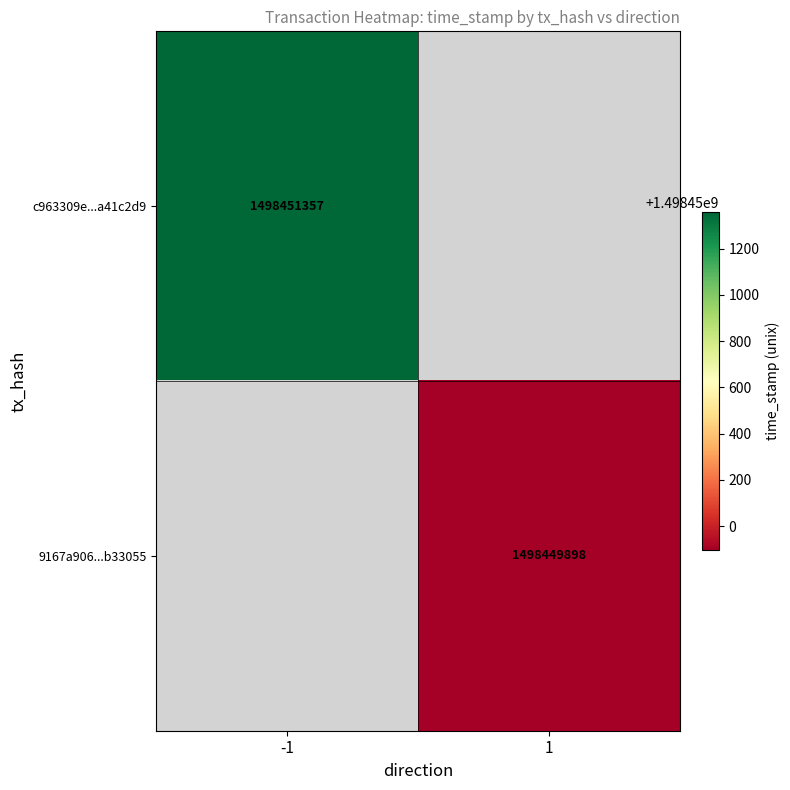

Which series has the largest range (max minus min)?

c963309e7e7723bfd447b5f5cc52b239a41c2d9